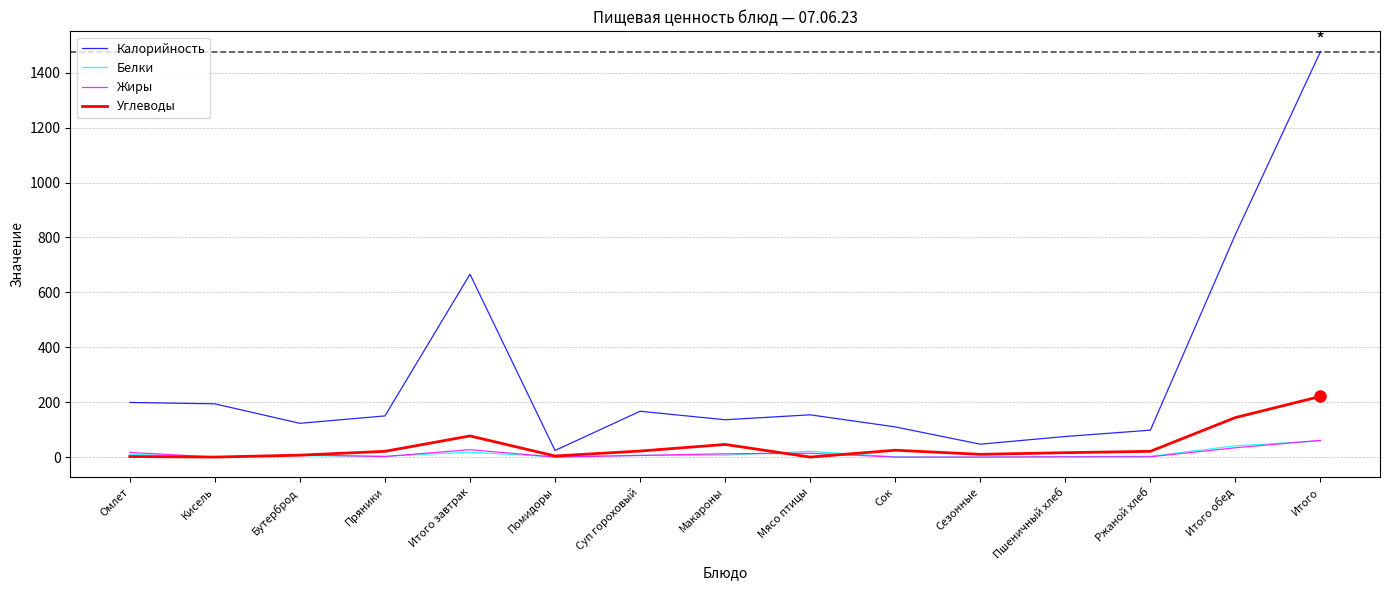

The value of Калорийность at Бутерброд is 175. True or false?

False